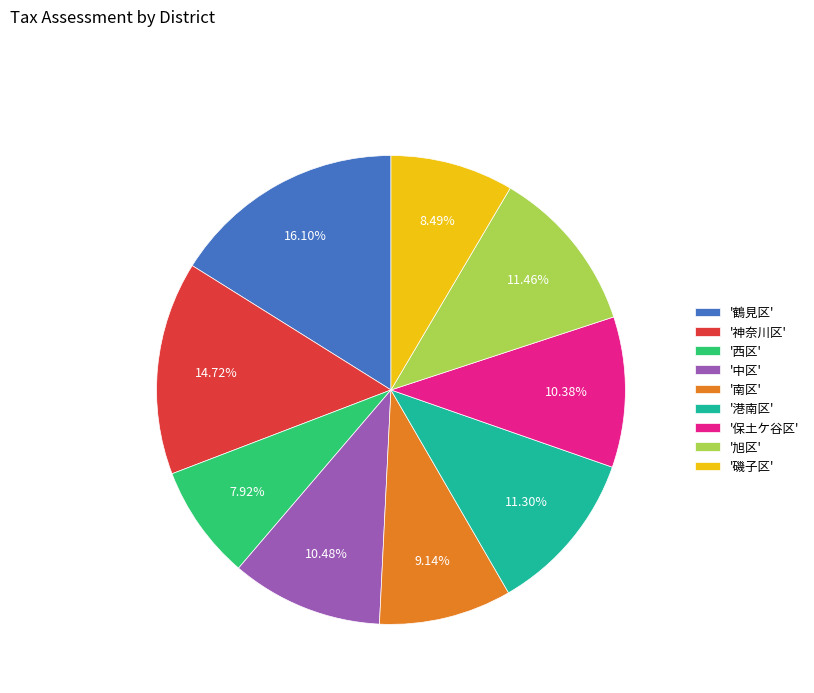

Is there any slice that represents more than half of the pie?

No